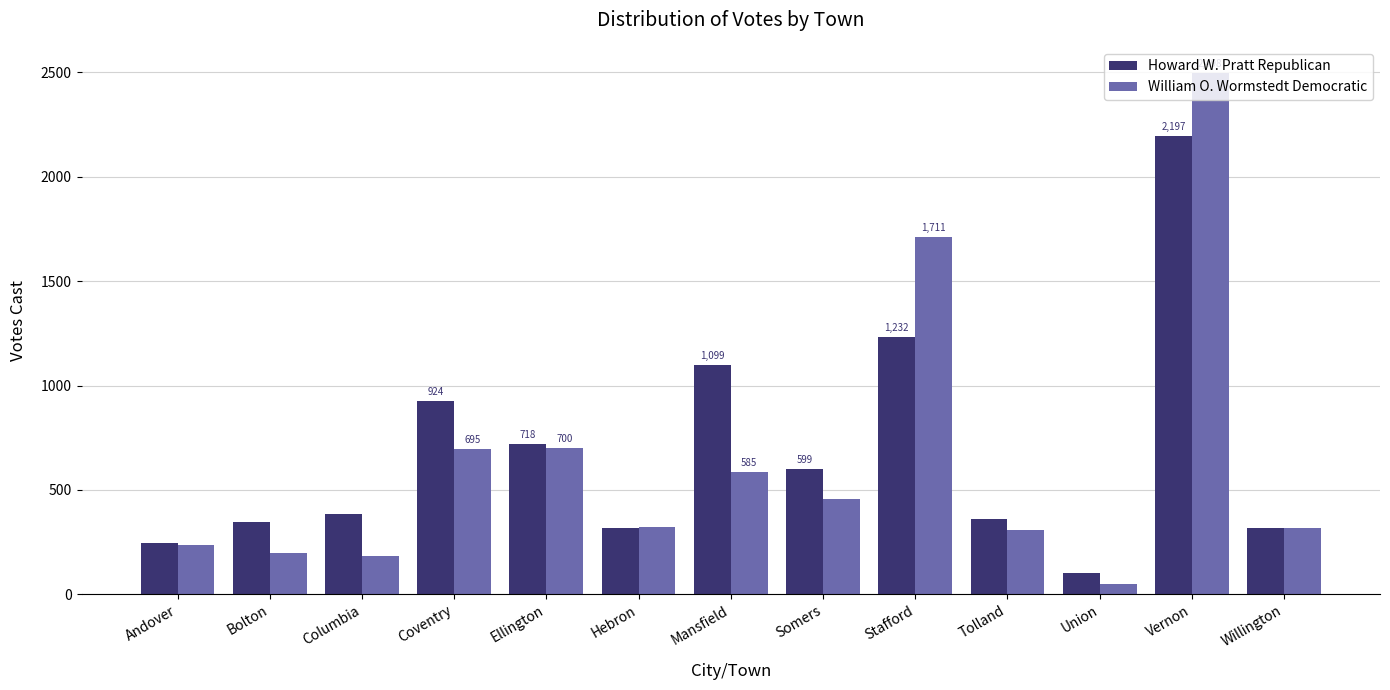

What is the difference between the maximum and minimum values in the Howard W. Pratt Republican series?

2095